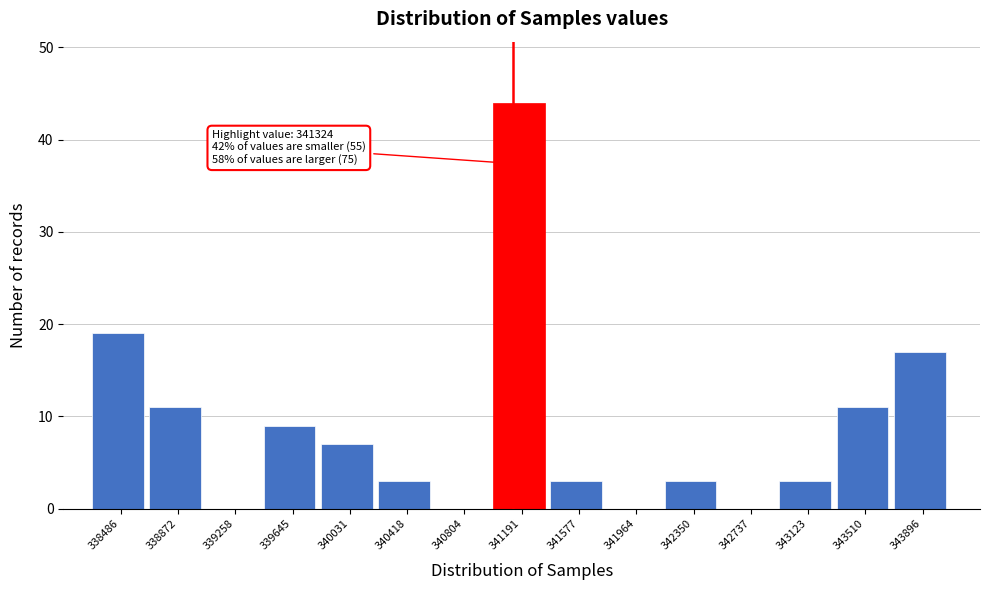

Reading left to right, what are all the values shown in this chart?

338486=19	338872=11	339258=0	339645=9	340031=7	340418=3	340804=0	341191=44	341577=3	341964=0	342350=3	342737=0	343123=3	343510=11	343896=17